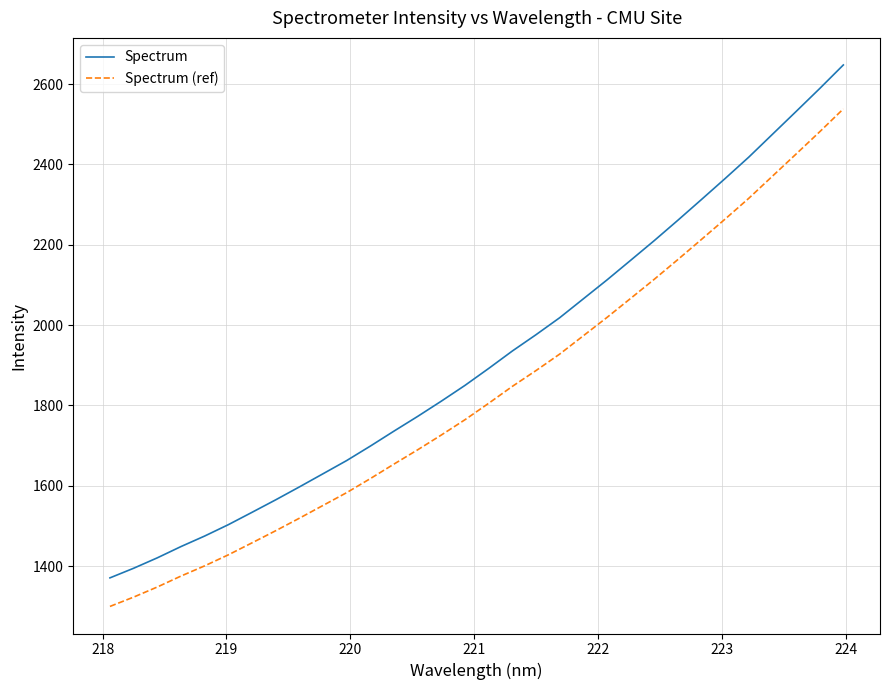

Which series has the largest total across all categories?

Spectrum